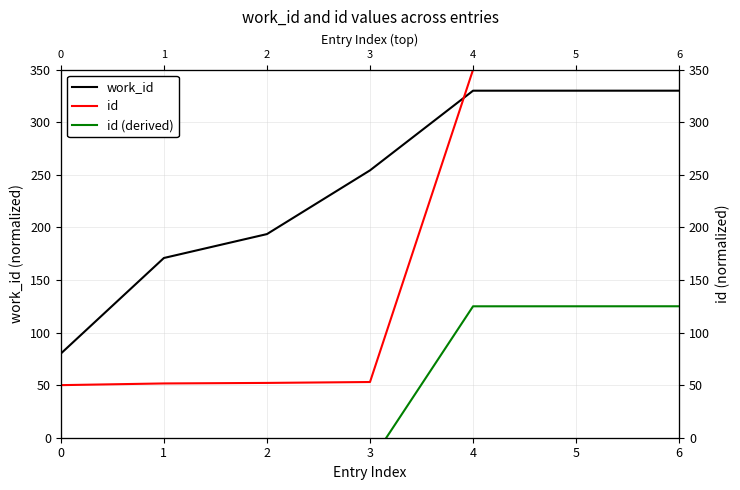

At which category is the sum across all series the highest?

6